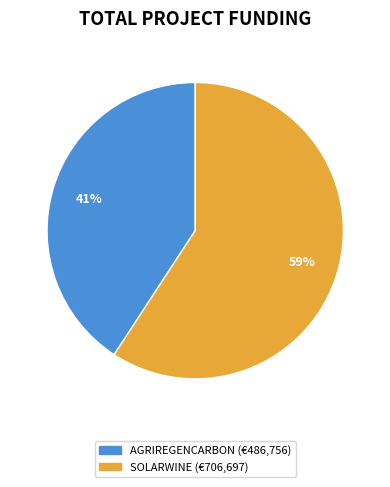

To the nearest percent, what is the difference between the largest and smallest slice percentages?

18%